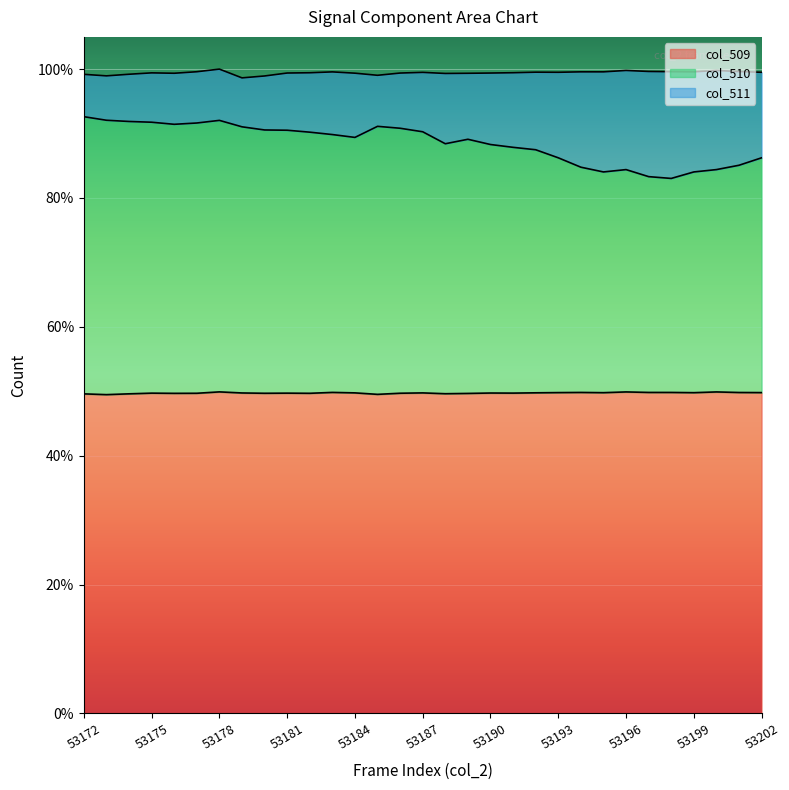

Where is the first local minimum for col_509?

53173